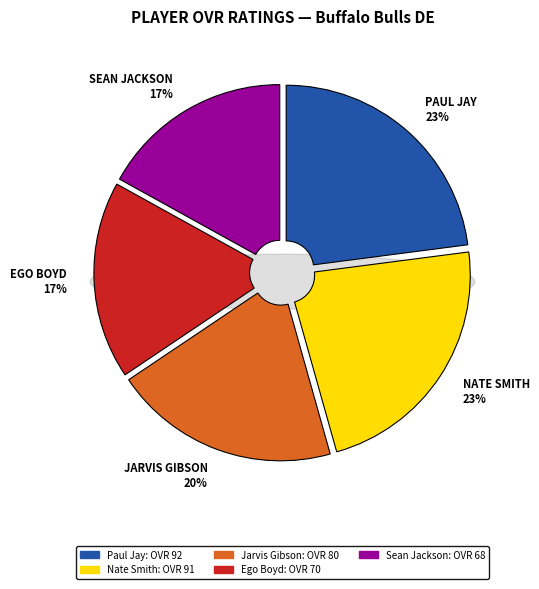

The Nate Smith slice represents 14% of the pie. True or false?

False